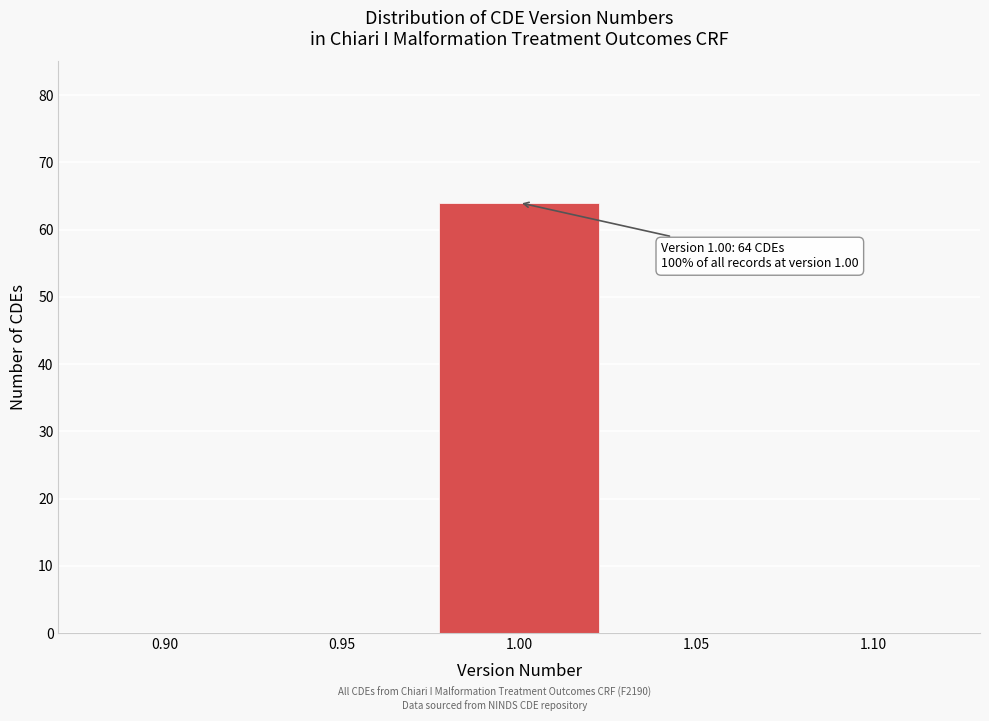

Reading left to right, list all the values displayed in this chart.

0.90=0	0.95=0	1.00=64	1.05=0	1.10=0